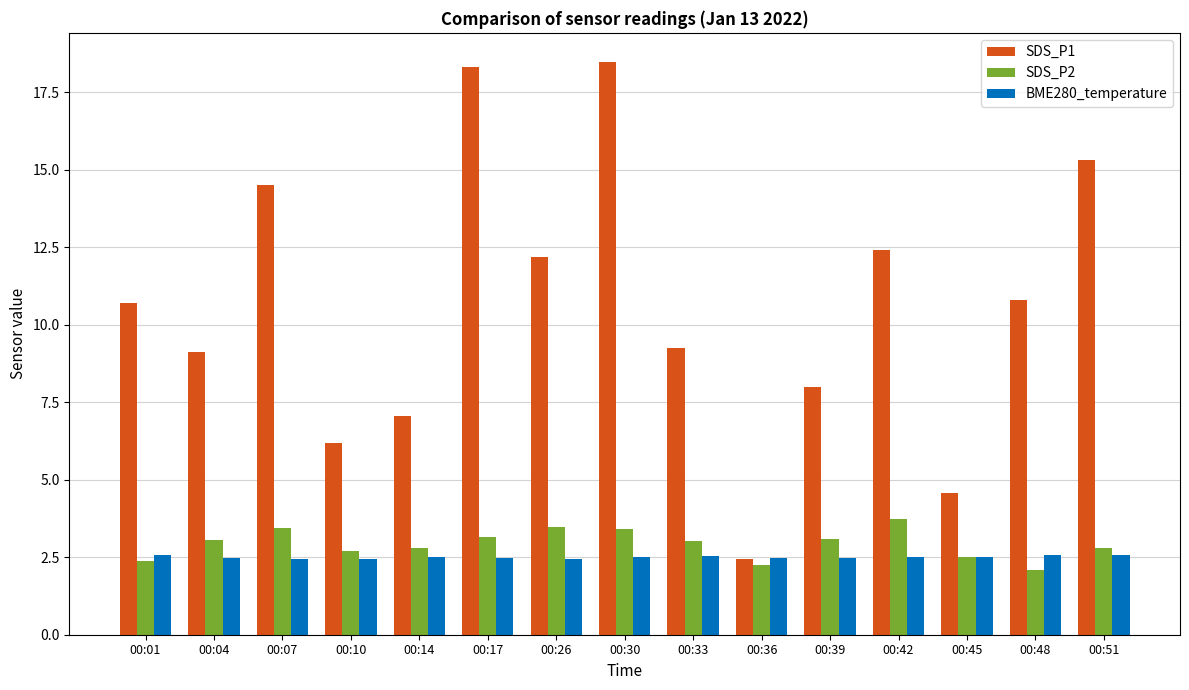

What is the spread (max minus min) of values at 00:39?

5.5